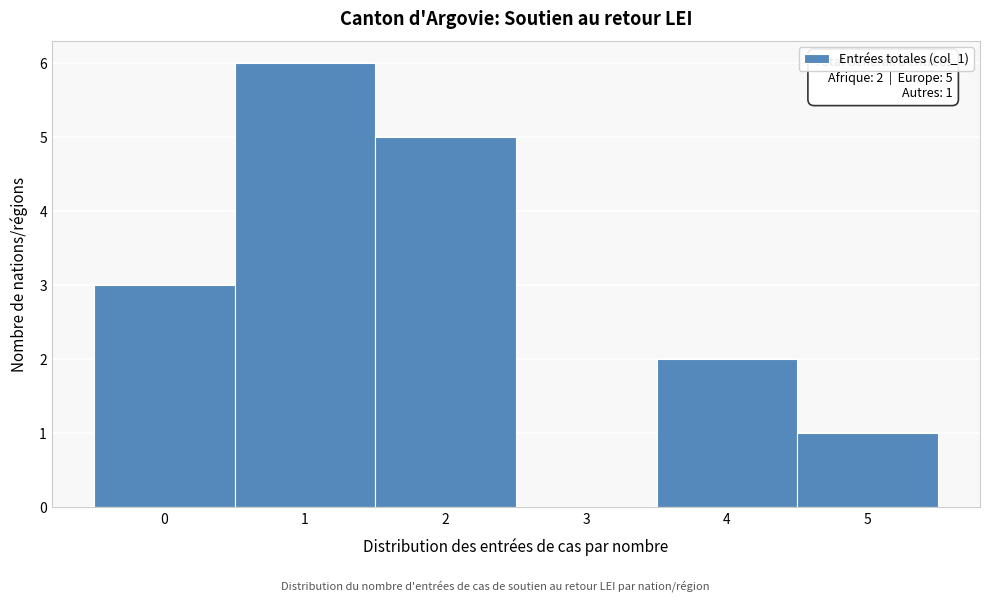

Which range on the x-axis has the tallest bar?

0.5 to 1.5